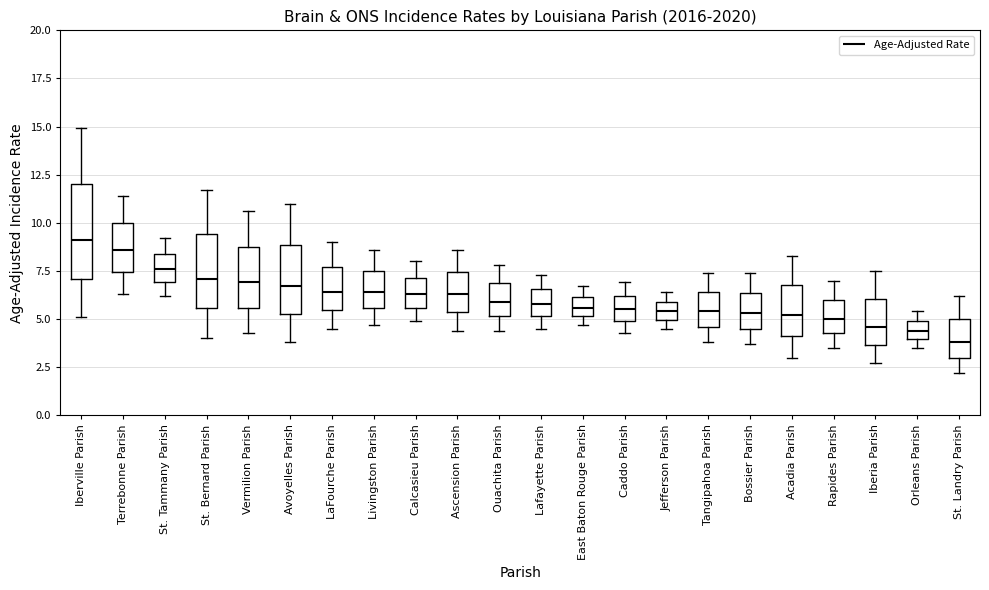

Where does the upper whisker of the box for St. Bernard Parish end on the y-axis? The values are not printed on the chart, so give them approximately, as read against the axis.

11.5